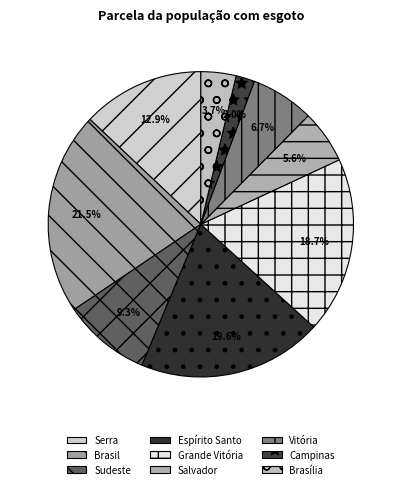

To the nearest percent, what is the average slice percentage?

11%